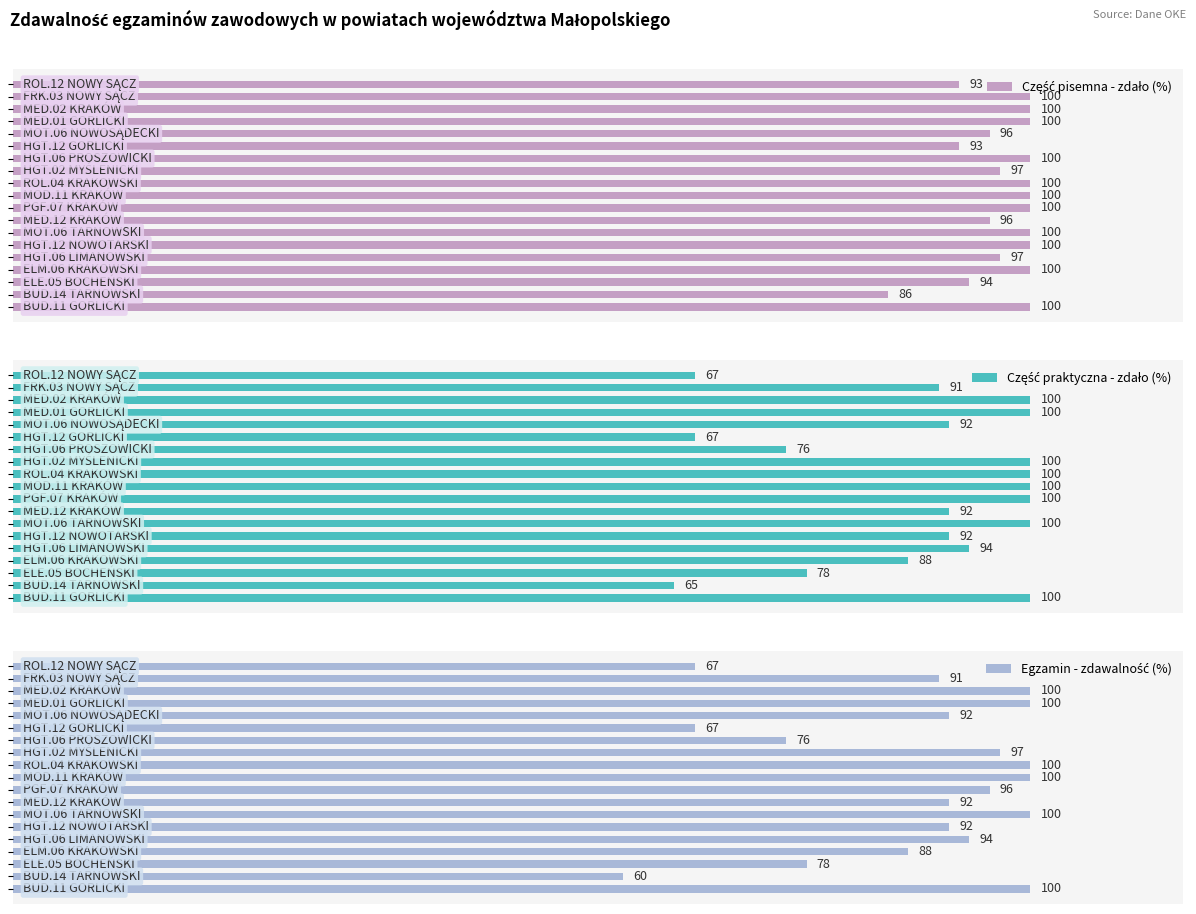

How many series are shown in this chart?

3